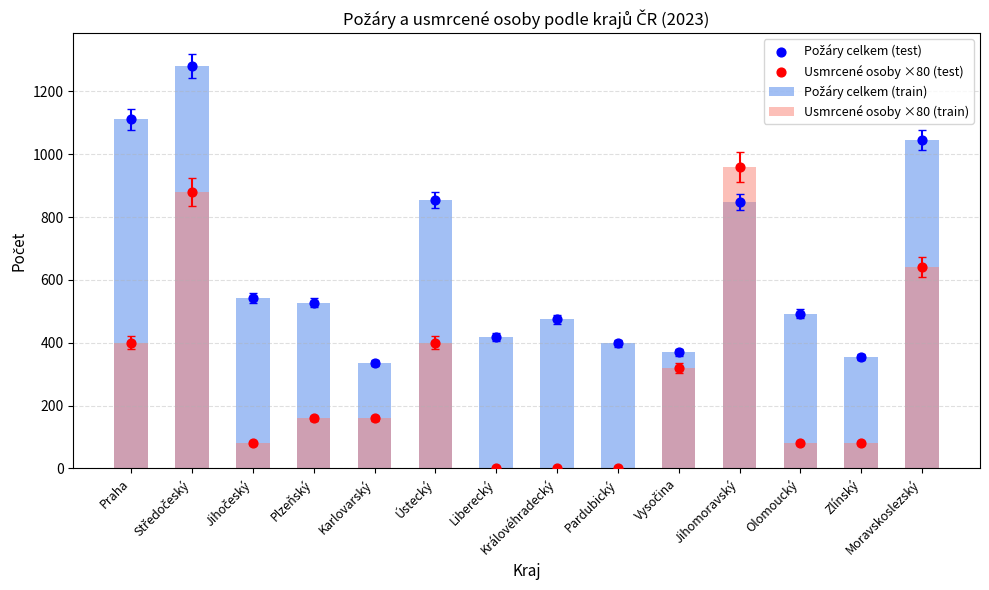

Which series has the widest spread of Y values?

Usmrcené osoby ×80 (train)